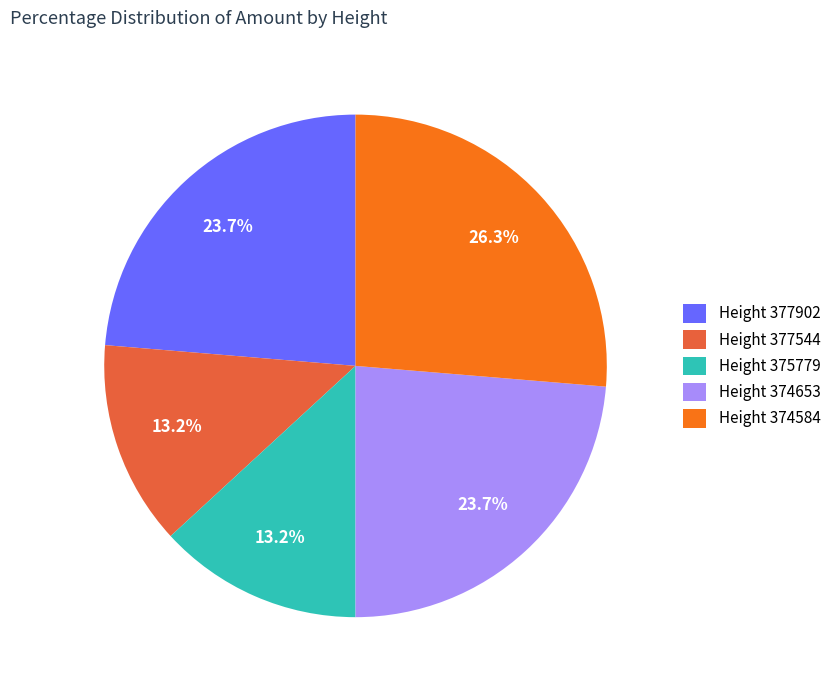

To the nearest percent, what is the average slice percentage?

20%